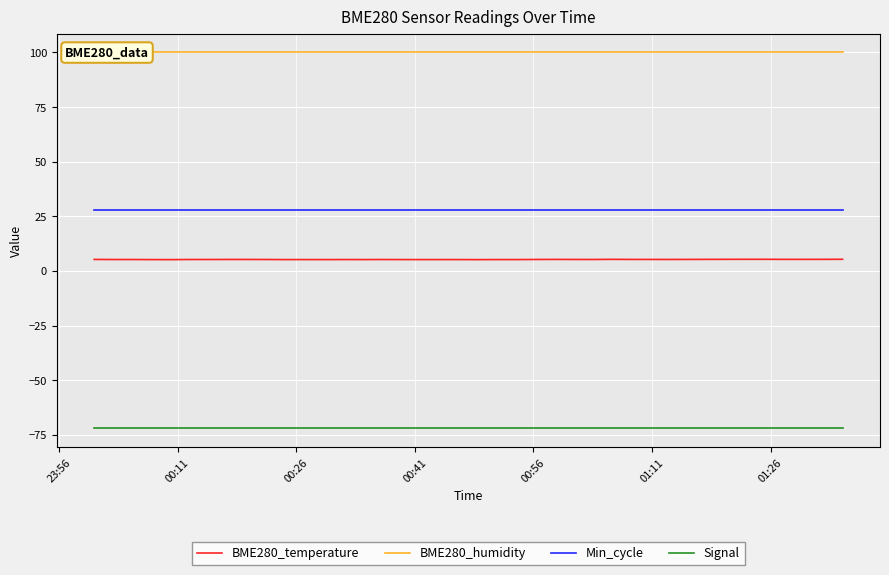

What is the lowest value of the Min_cycle series?

28.0